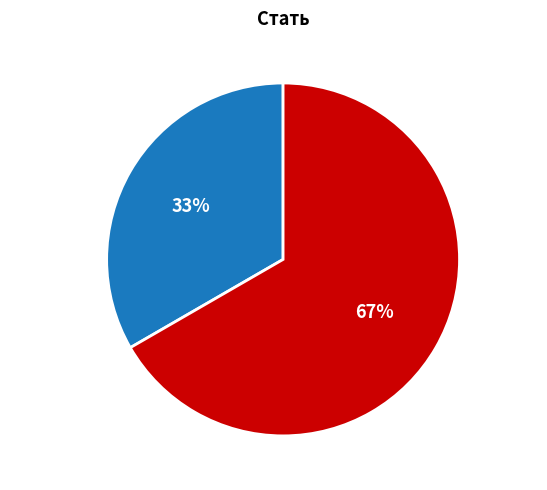

Does any single category account for the majority?

Yes